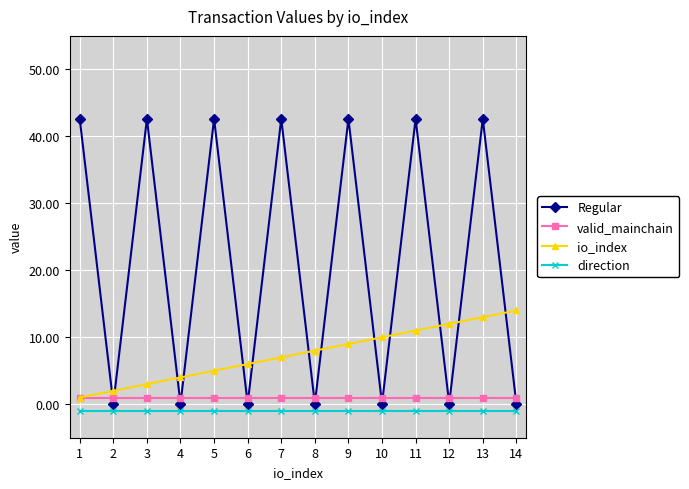

What are all the series names shown in the legend?

Regular, valid_mainchain, io_index, direction